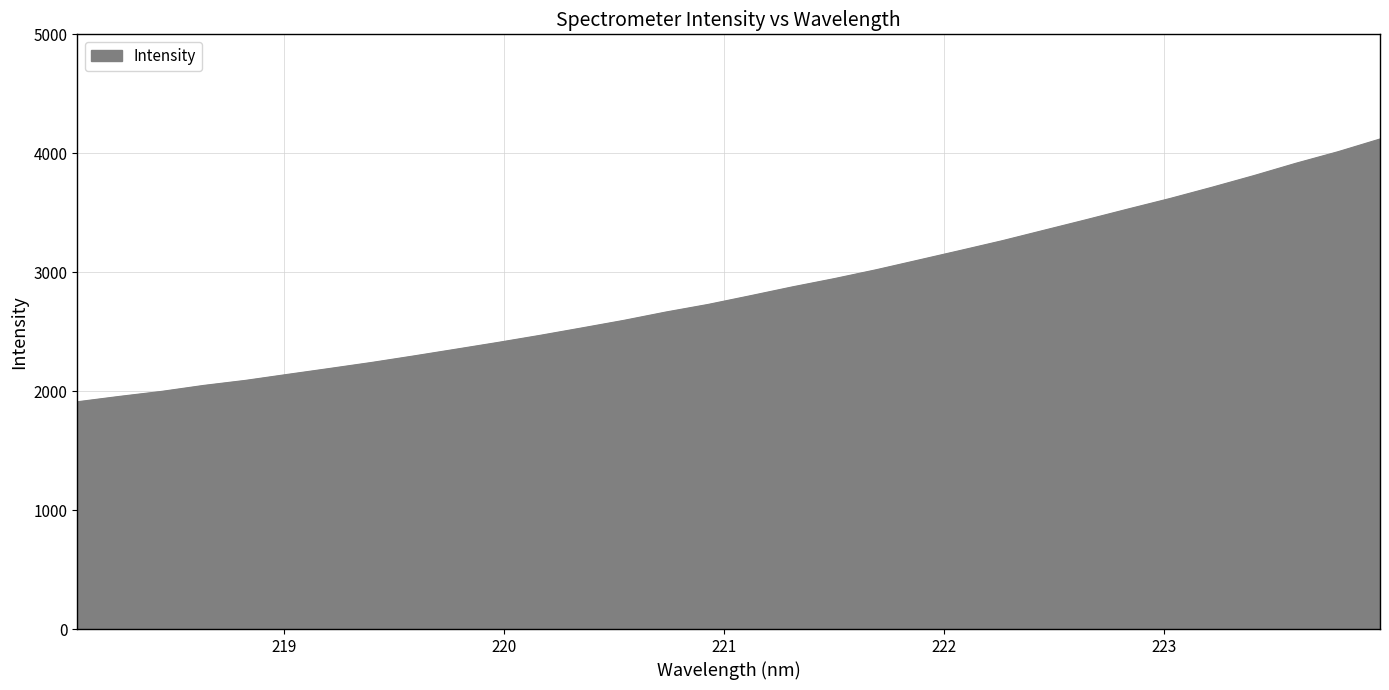

What is the sum of all values?

91341.3